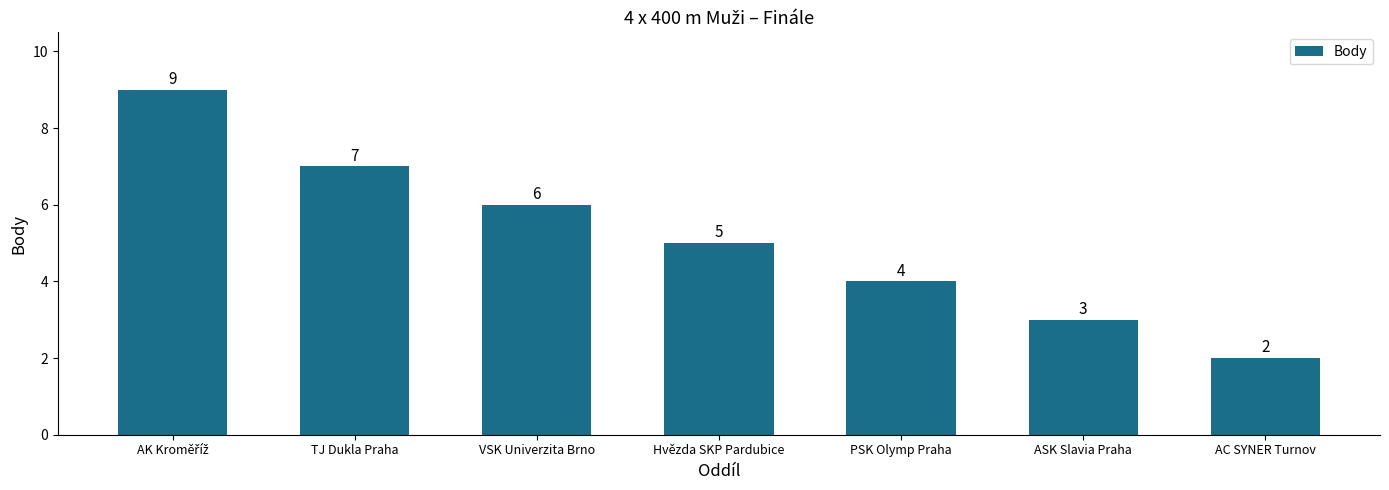

Reading left to right, transcribe all the data shown in this chart.

9	7	6	5	4	3	2